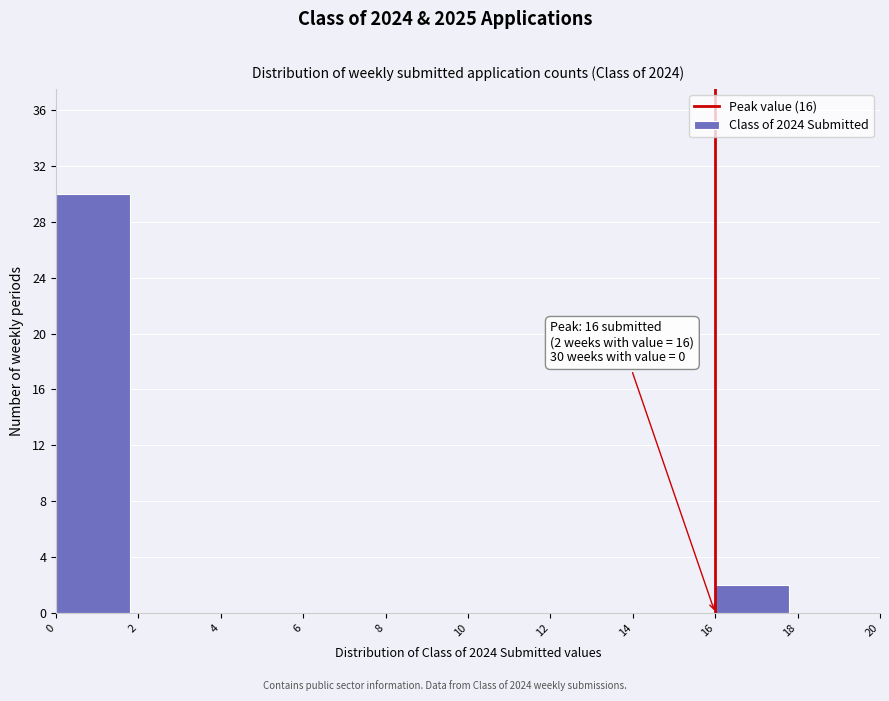

Which range on the x-axis has the tallest bar?

0 to 2